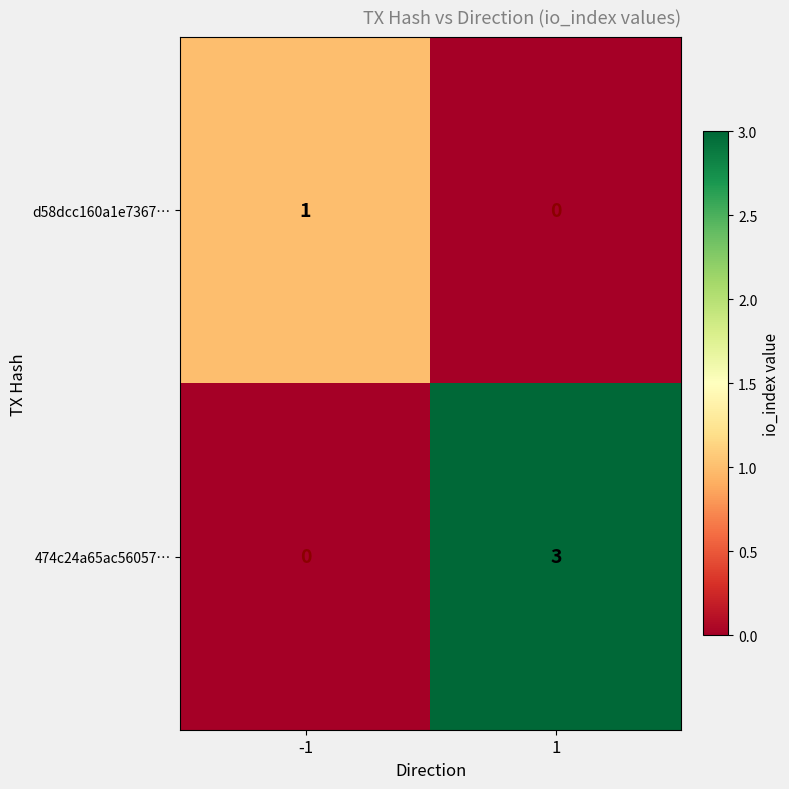

Which series has the widest spread of values?

474c24a65ac56057…